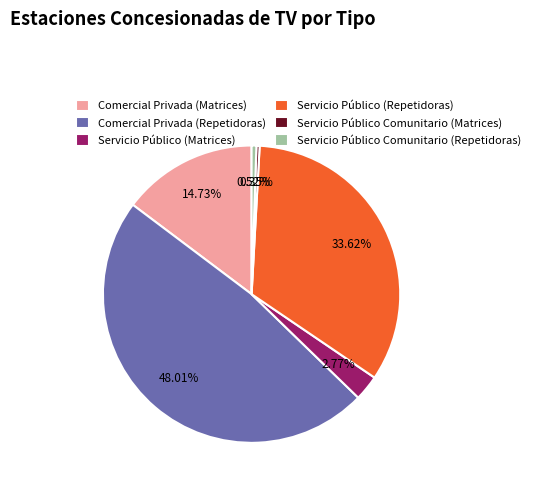

What percentage is NOT represented by Comercial Privada (Repetidoras)?

52.0%